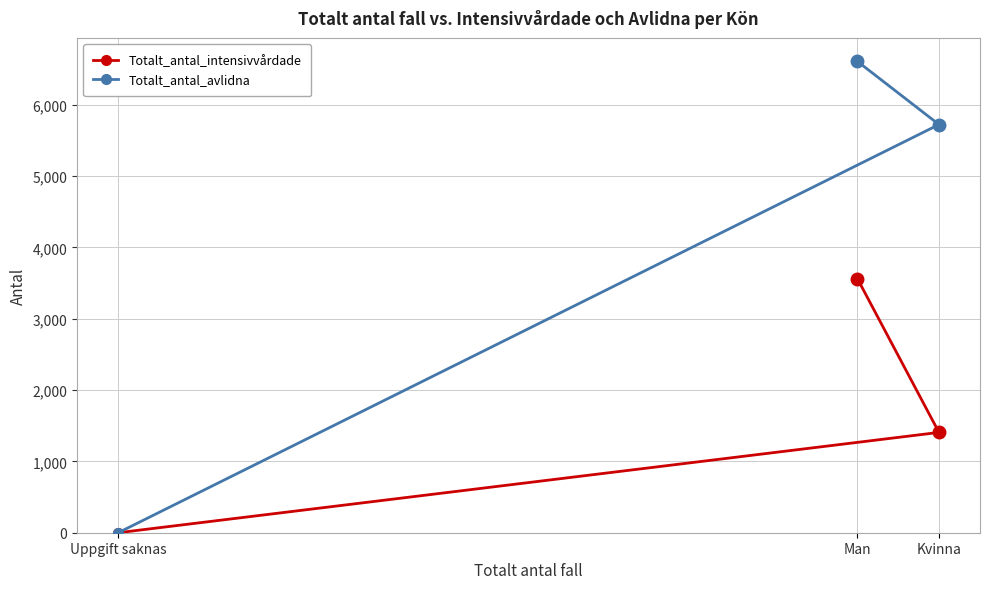

Reading left to right, what are all the values shown in this chart?

Totalt_antal_intensivvårdade: Uppgift saknas=0	Man=3559	Kvinna=1406
Totalt_antal_avlidna: Uppgift saknas=0	Man=6605	Kvinna=5721